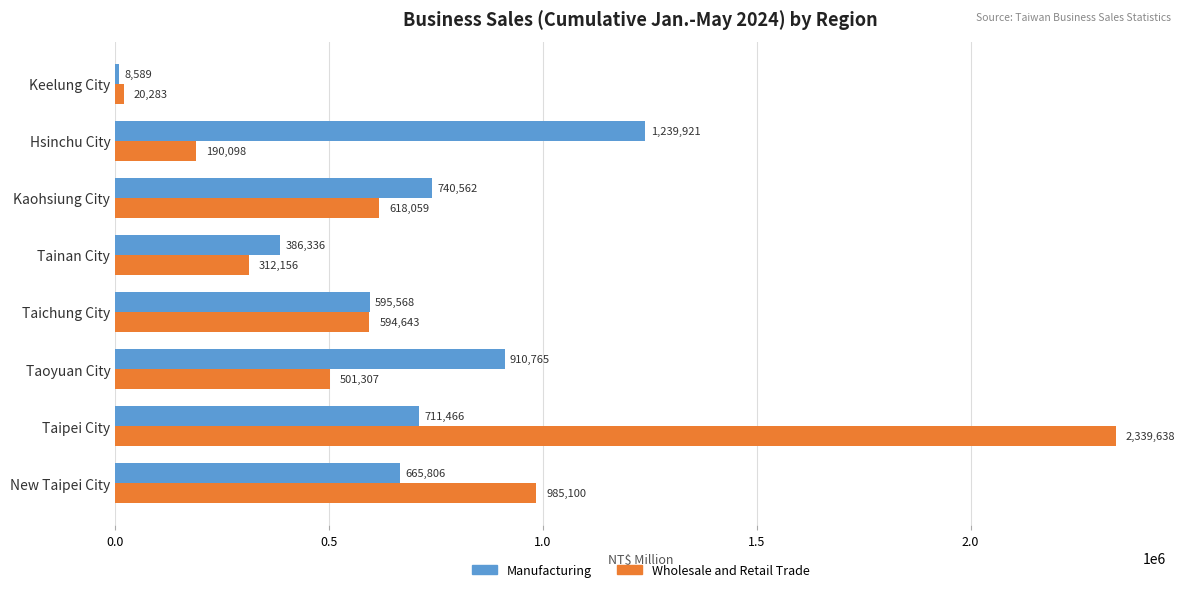

Is it true that Manufacturing equals 386336 at Tainan City?

True